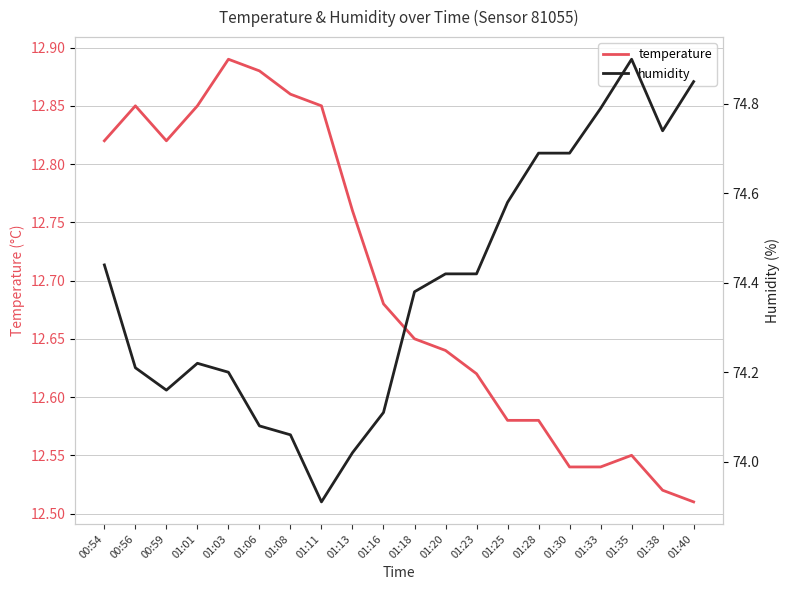

What is the difference between the humidity values at 01:25 and 01:06?

0.5